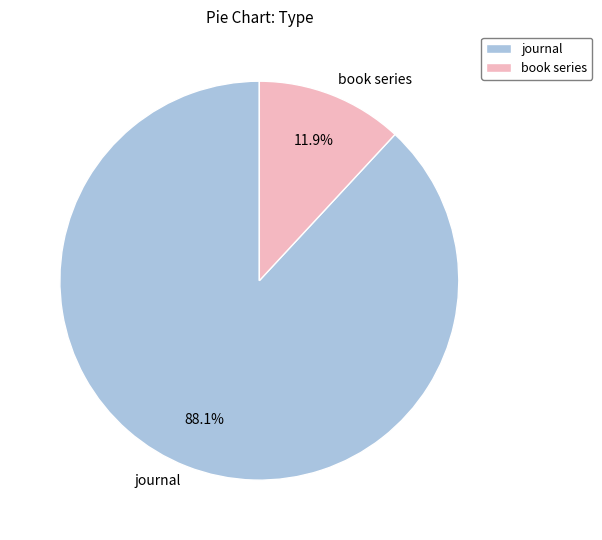

What is the total percentage of book series and journal?

100.0%